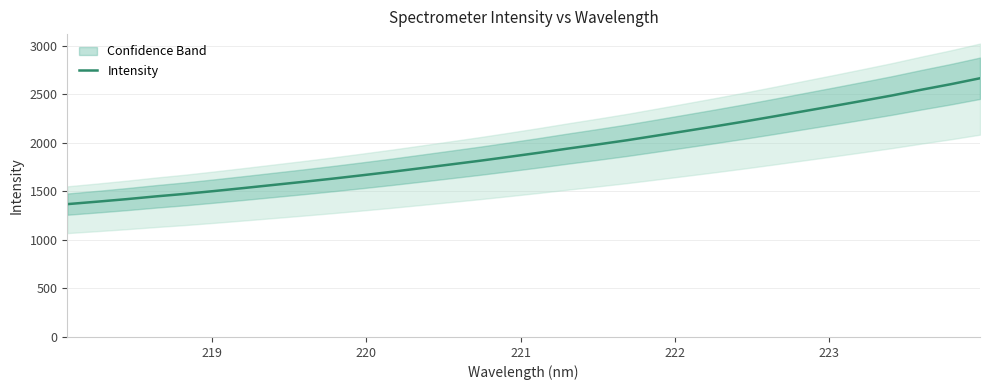

What is the value of the 19th point from the left?

1982.8